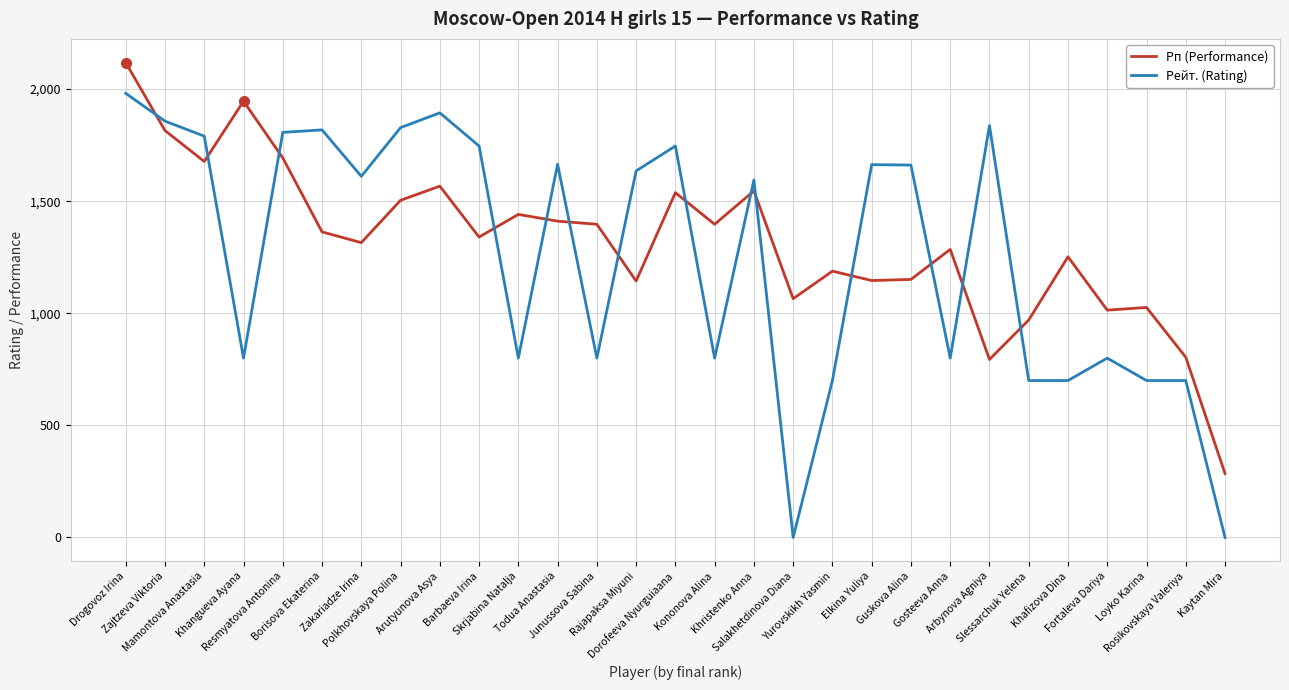

What is the sum of the Рп (Performance) values at Borisova Ekaterina and Junussova Sabina?

2760